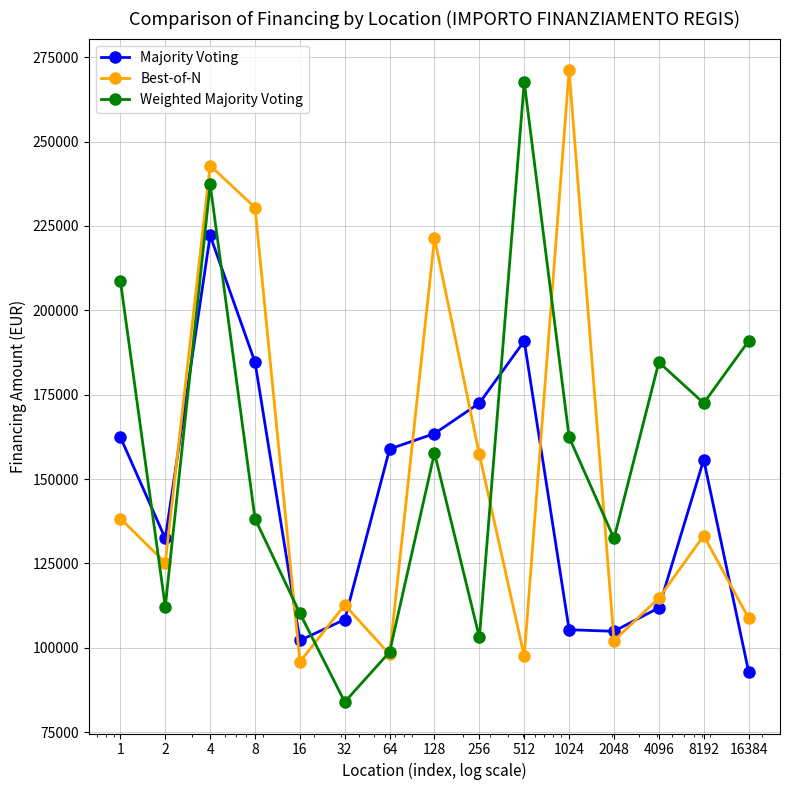

Which series has the widest spread of values?

Weighted Majority Voting